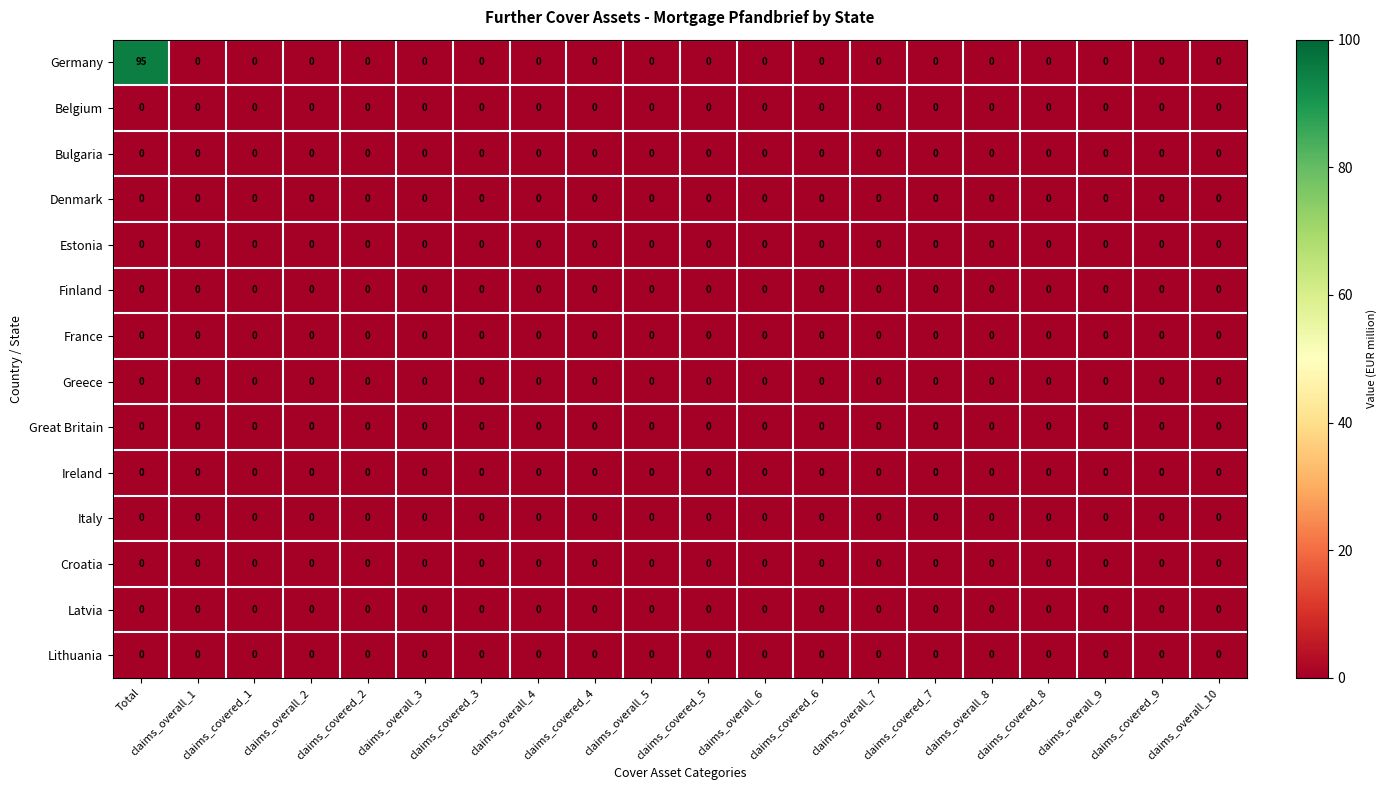

Count the number of data series in this chart.

14